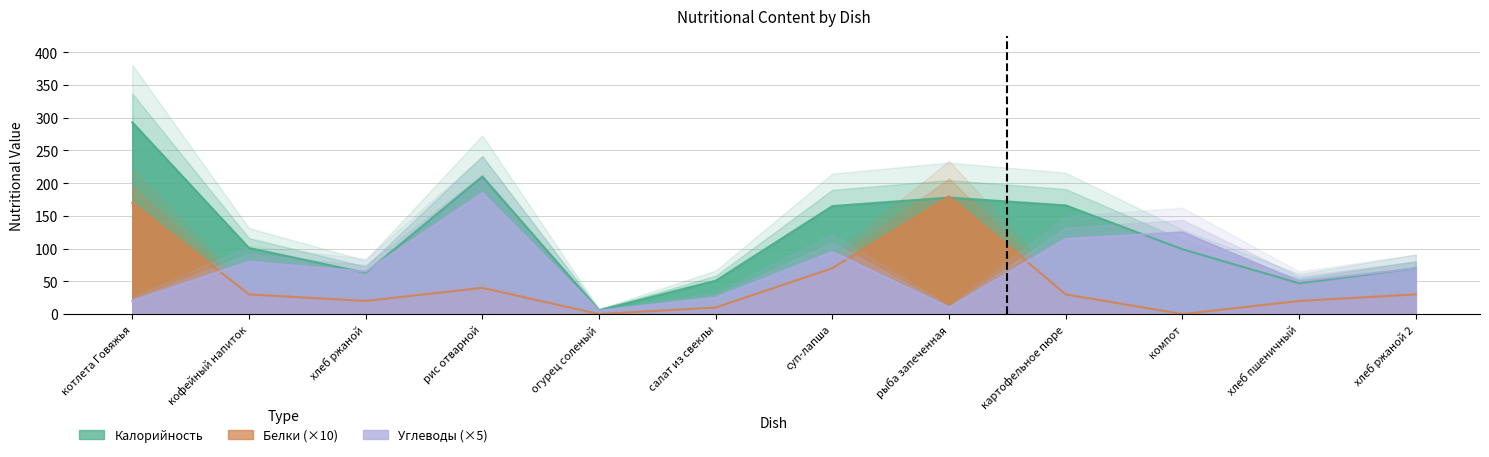

How many lines are shown in the chart?

3